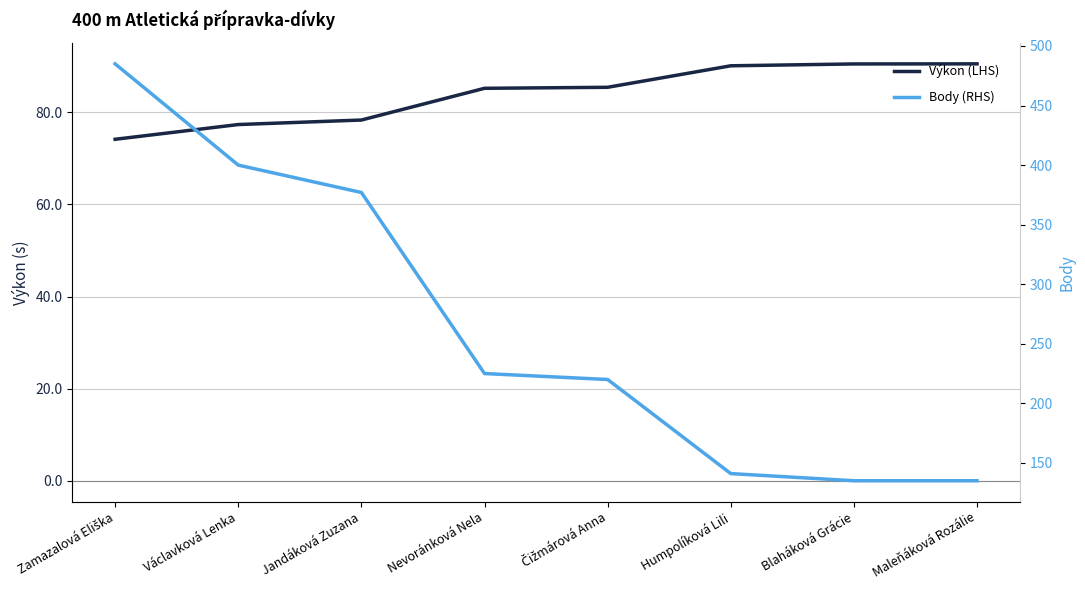

At how many categories does at least one series exceed 392?

2